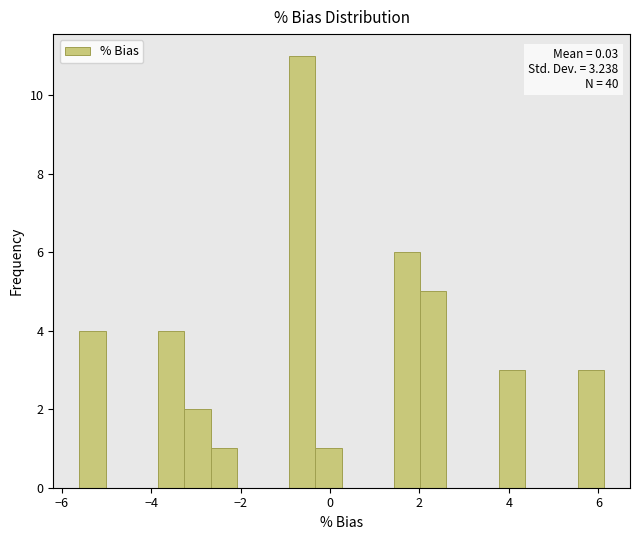

Read against the x-axis, roughly where is the centre of the tallest bar?

-0.6